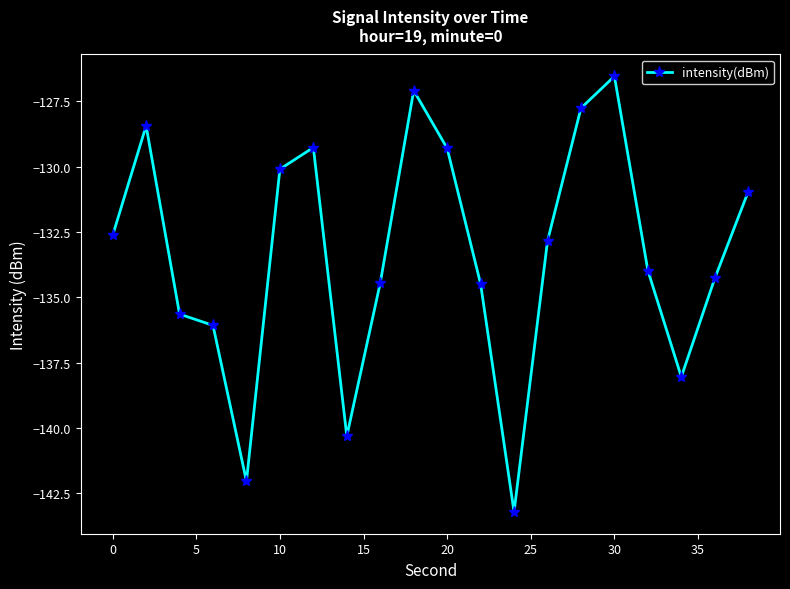

How many series are shown in this chart?

1